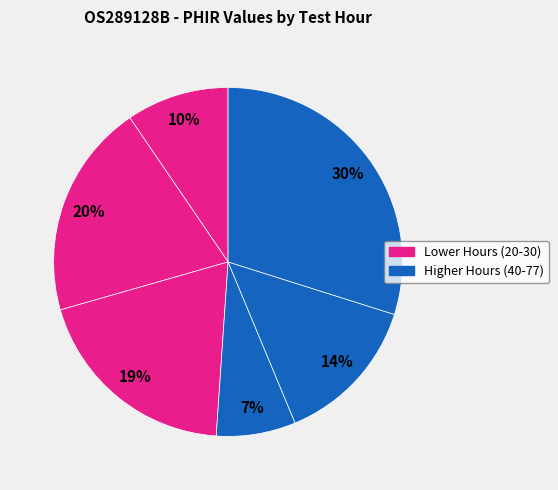

How many slices are in this pie chart?

6